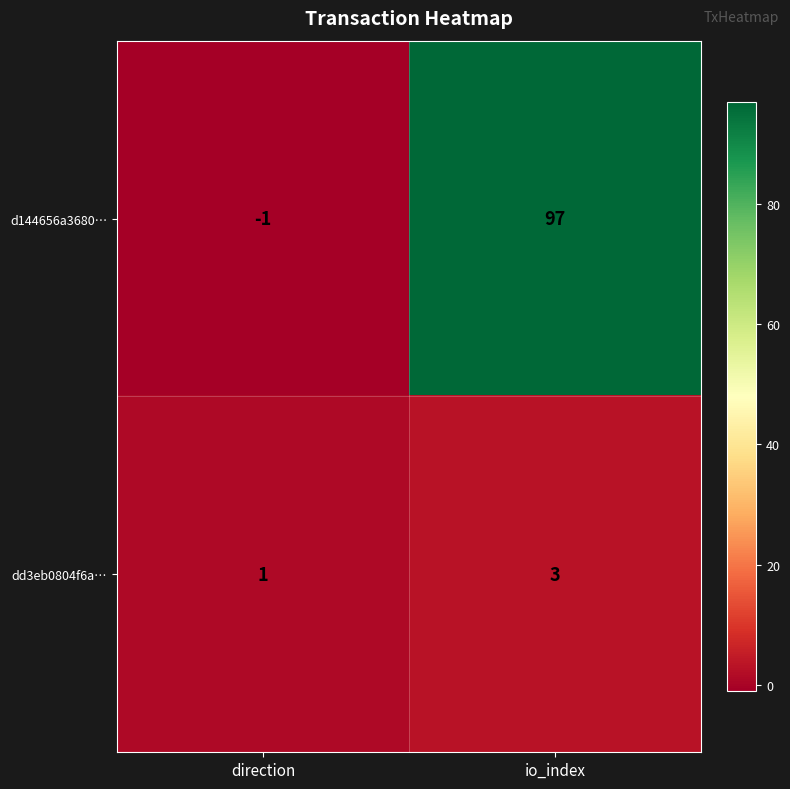

What is the approximate value of dd3eb0804f6a… at io_index?

3